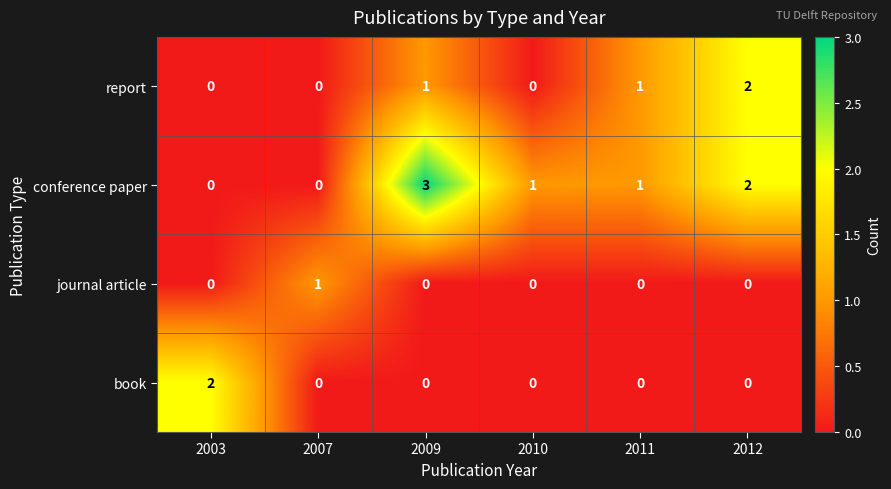

Which series has the largest range (max minus min)?

conference paper